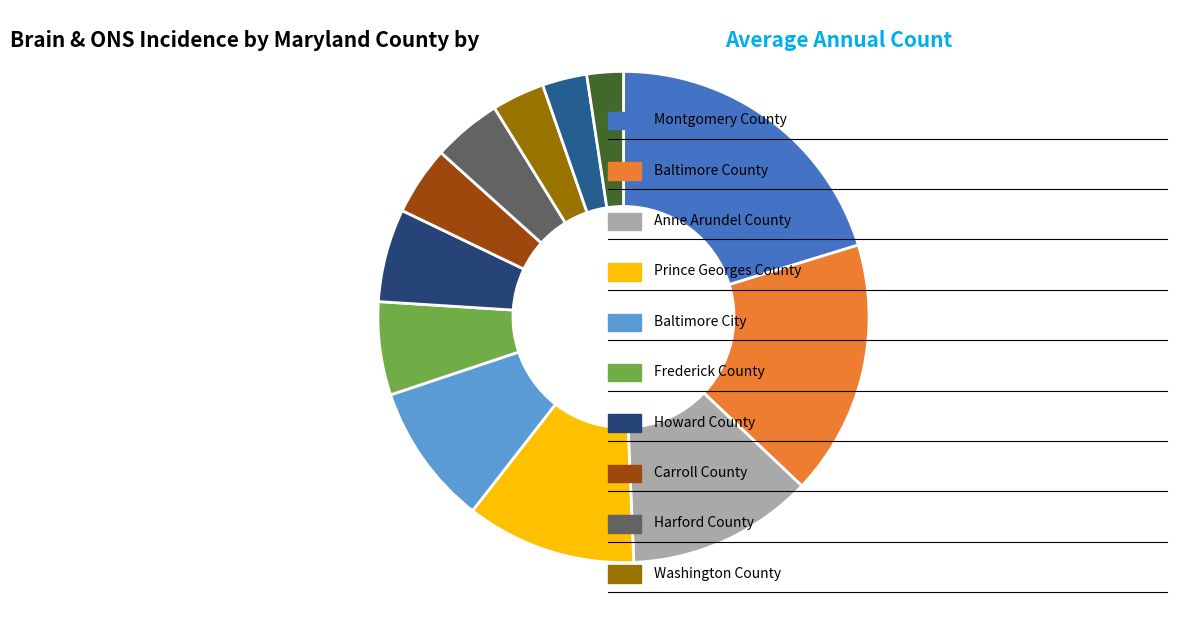

How many segments does this pie chart have?

12